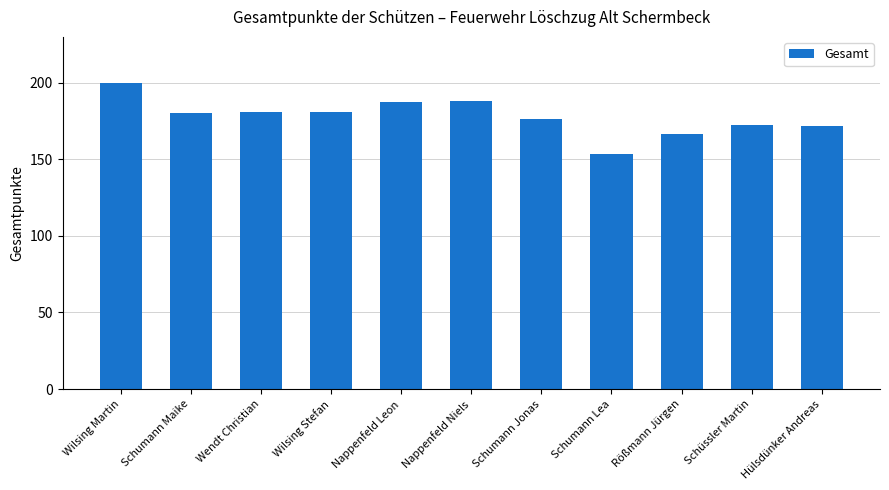

What value does the data have at Wilsing Martin?

199.9